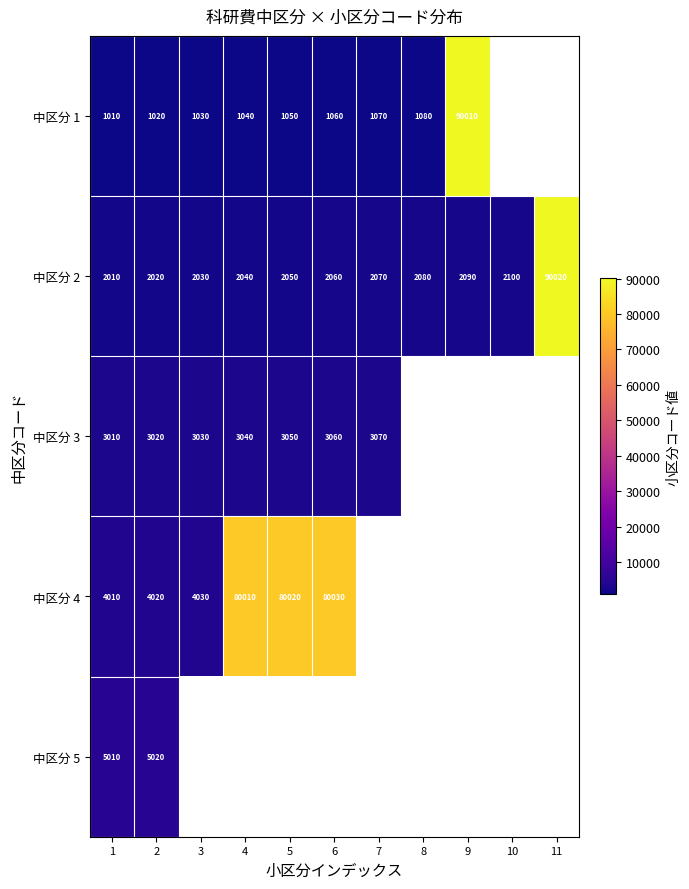

What is the greatest value displayed?

90020.0